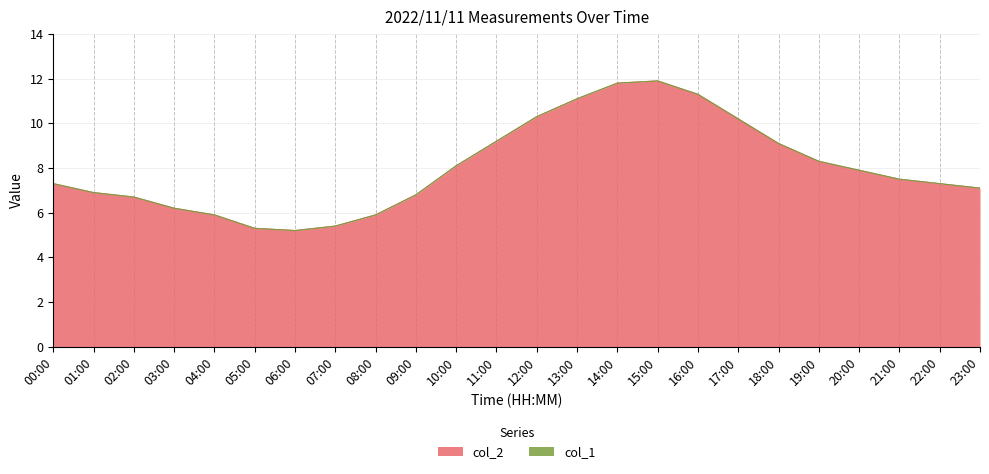

What is the change in value from 17:00 to 20:00?

-2.3